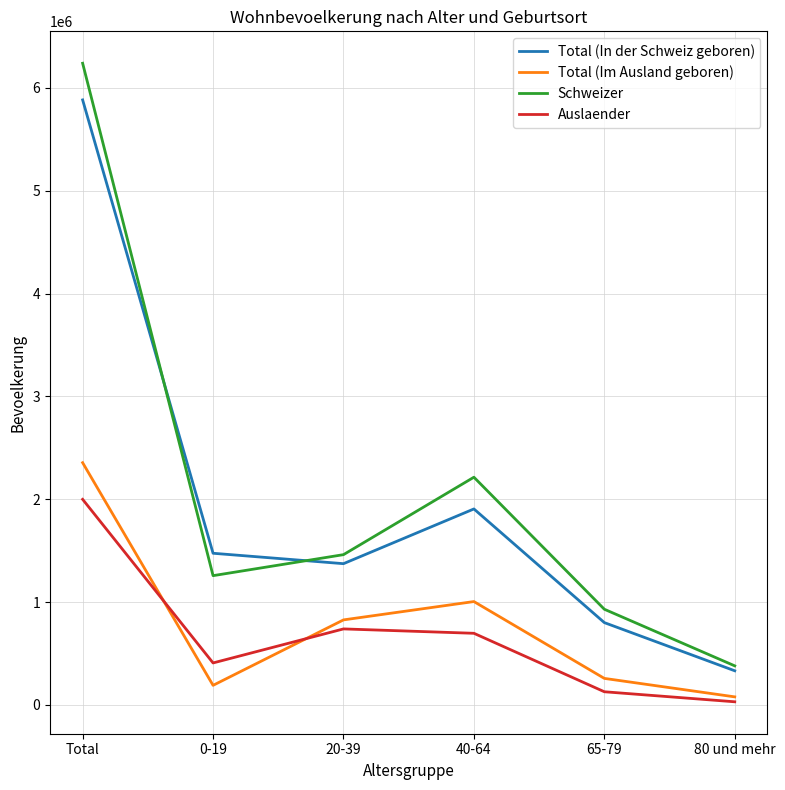

How many values in the Total (Im Ausland geboren) series are below 826108?

3